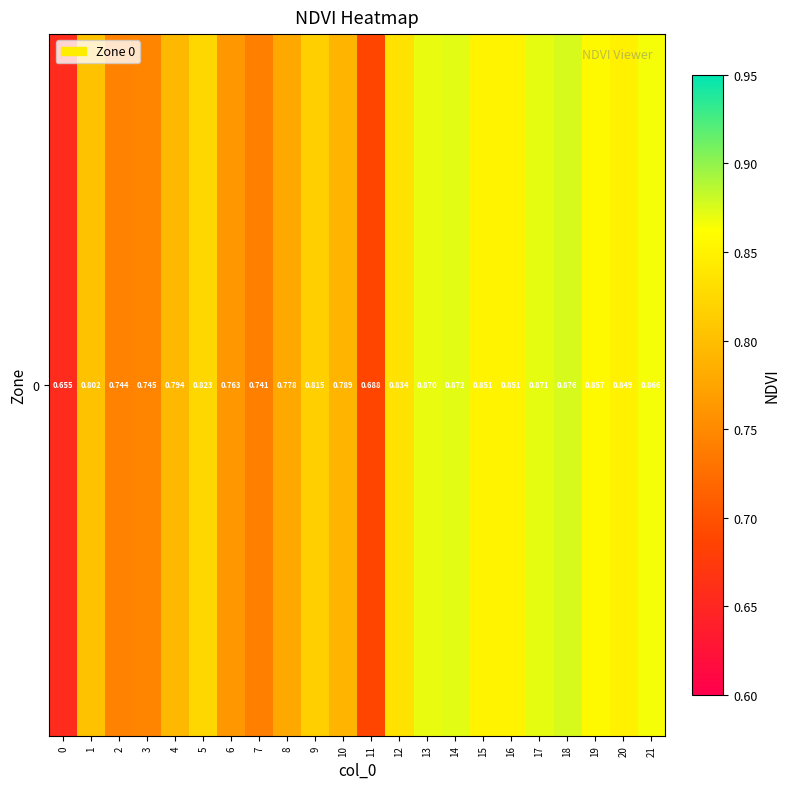

True or false: the data shows 0.4 at 4.

False